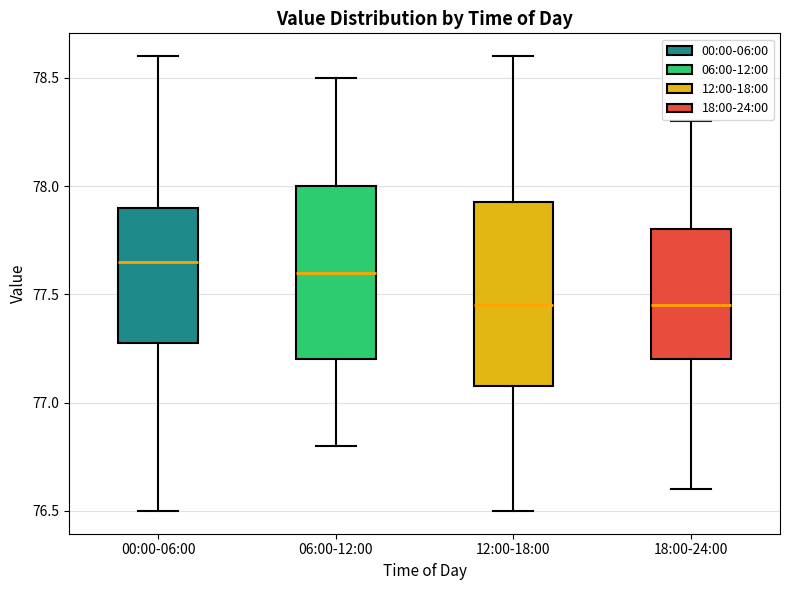

Where is the upper edge of the box for 12:00-18:00 on the y-axis? The values are not printed on the chart, so give them approximately, as read against the axis.

77.95